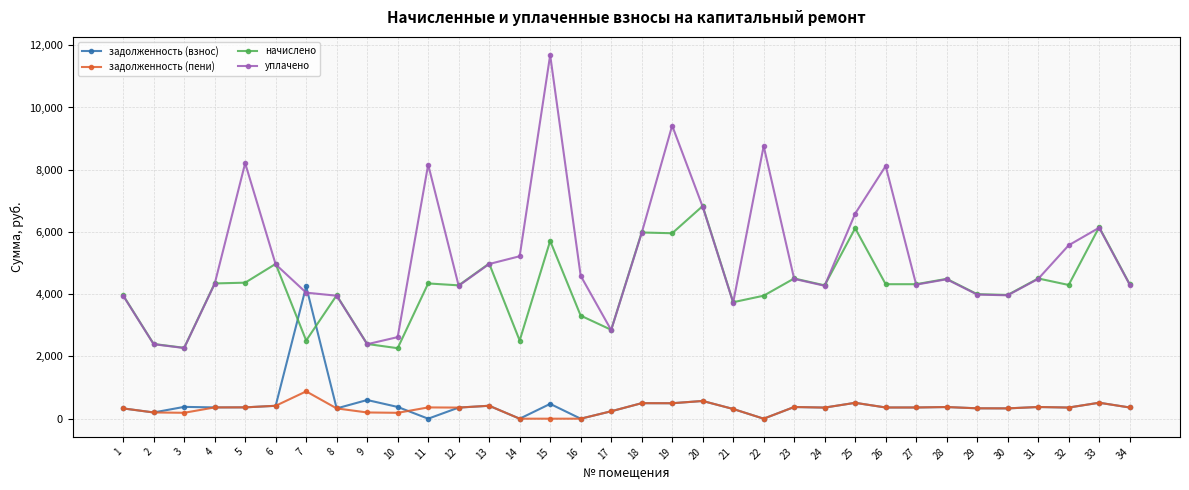

How many data points does each series have?

34